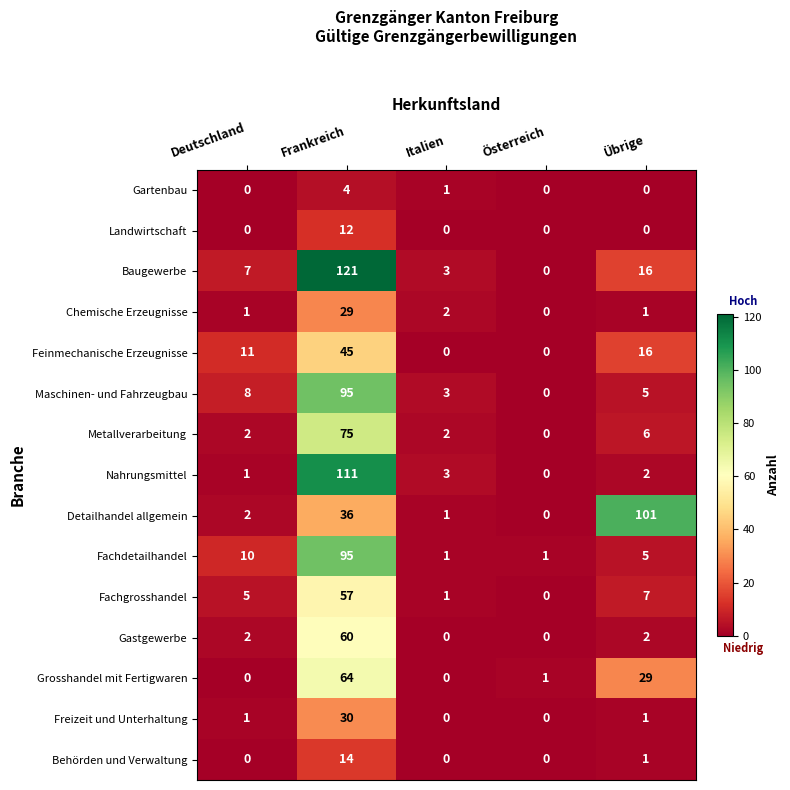

What is the difference between the Baugewerbe values at Österreich and Übrige?

16